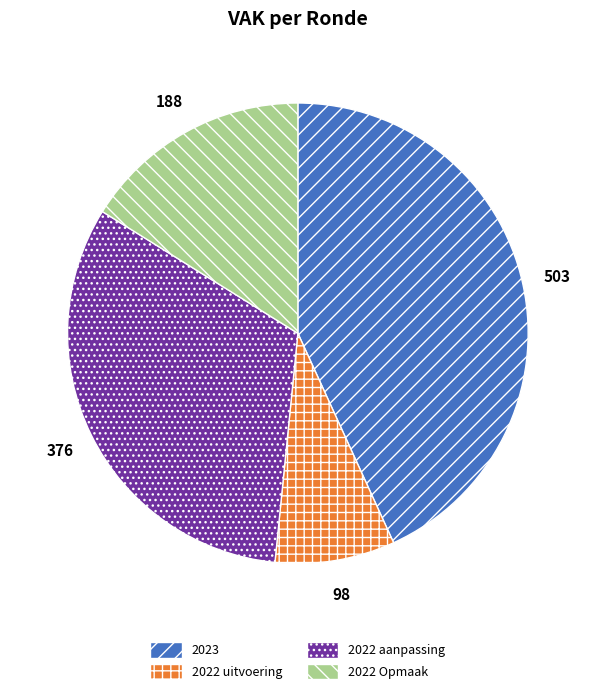

Rank the categories by value from highest to lowest.

2023, 2022 aanpassing, 2022 Opmaak, 2022 uitvoering